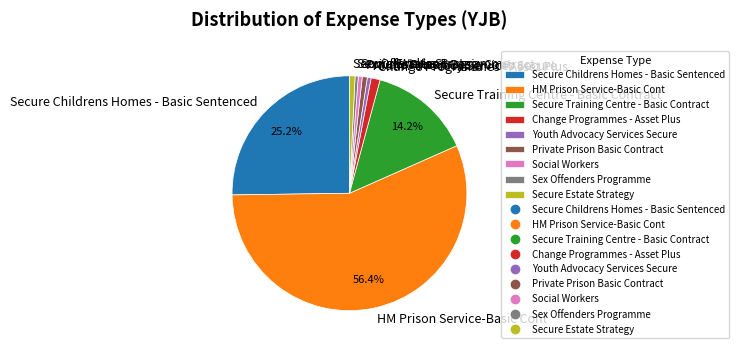

Does any single category account for the majority?

Yes